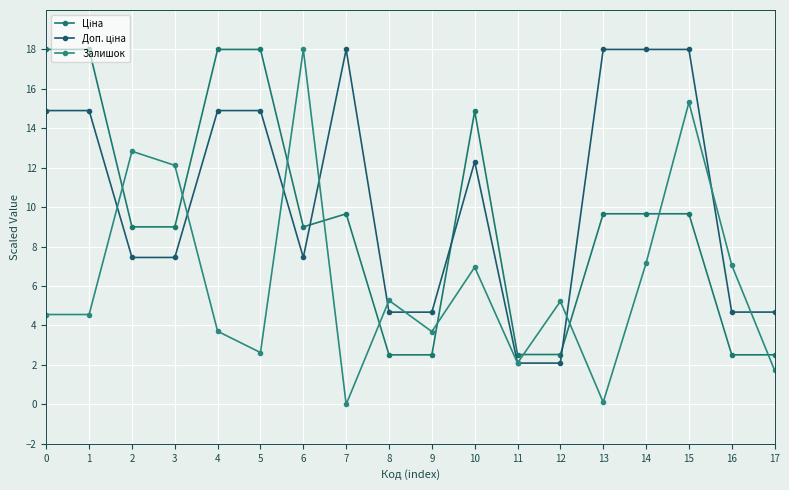

How many series are shown in this chart?

3